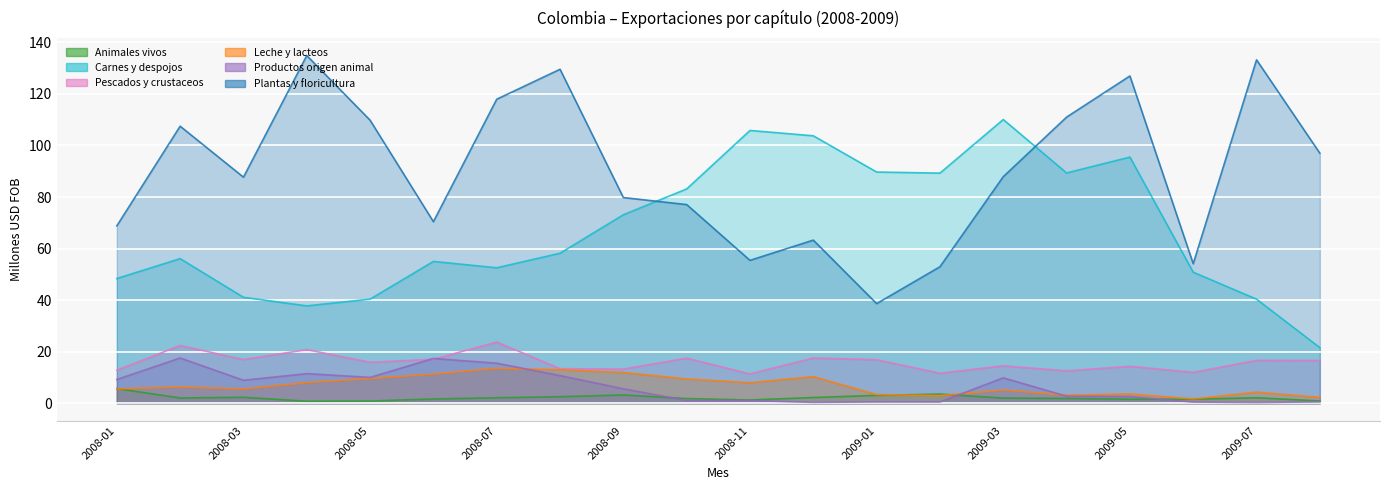

Reading left to right, what are all the values shown in this chart?

Animales vivos: 5.7	2.0	2.3	0.8	0.8	1.6	2.1	2.5	3.2	1.8	1.3	2.2	3.1	3.5	2.0	1.9	1.6	1.6	2.1	0.9
Carnes y despojos: 48.4	56.1	41.1	37.8	40.4	55.0	52.6	58.2	73.1	83.1	105.8	103.8	89.7	89.3	110.1	89.3	95.5	50.8	40.4	21.6
Pescados y crustaceos: 12.8	22.4	16.9	20.8	15.9	17.1	23.8	13.4	13.3	17.5	11.4	17.6	16.9	11.6	14.5	12.6	14.3	12.0	16.7	16.6
Leche y lacteos: 5.6	6.3	5.5	8.0	9.6	11.3	13.5	13.0	11.9	9.4	8.0	10.3	3.4	3.0	5.2	3.1	3.6	1.7	4.3	2.3
Productos origen animal: 9.2	17.6	8.9	11.5	10.0	17.4	15.5	10.7	5.6	1.1	1.0	0.3	0.5	0.5	9.9	2.7	2.6	0.4	0.3	0.5
Plantas y floricultura: 68.8	107.5	87.7	134.9	109.8	70.4	117.9	129.6	79.8	77.1	55.4	63.3	38.6	52.9	87.9	111.0	127.0	54.1	133.2	97.0